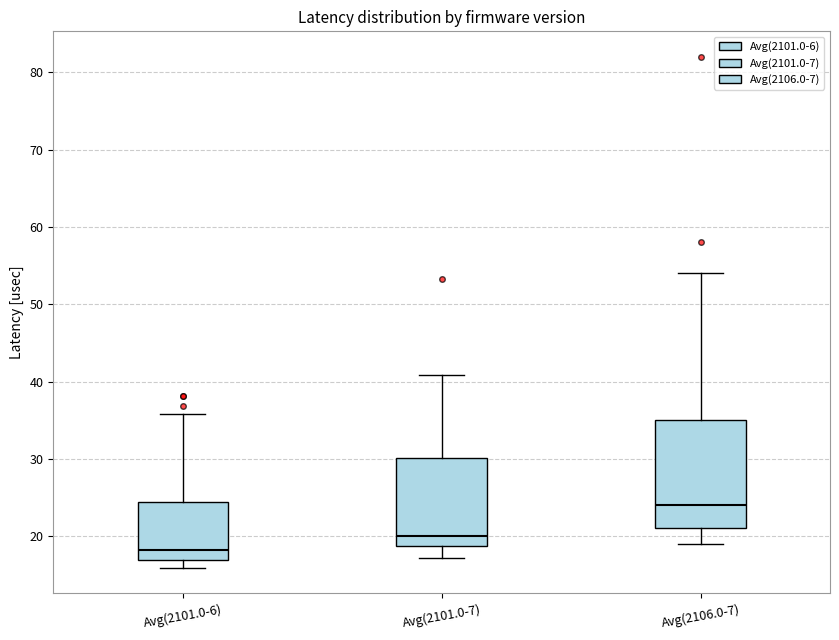

Which box is the tallest, from its lower edge to its upper edge?

Avg(2106.0-7)